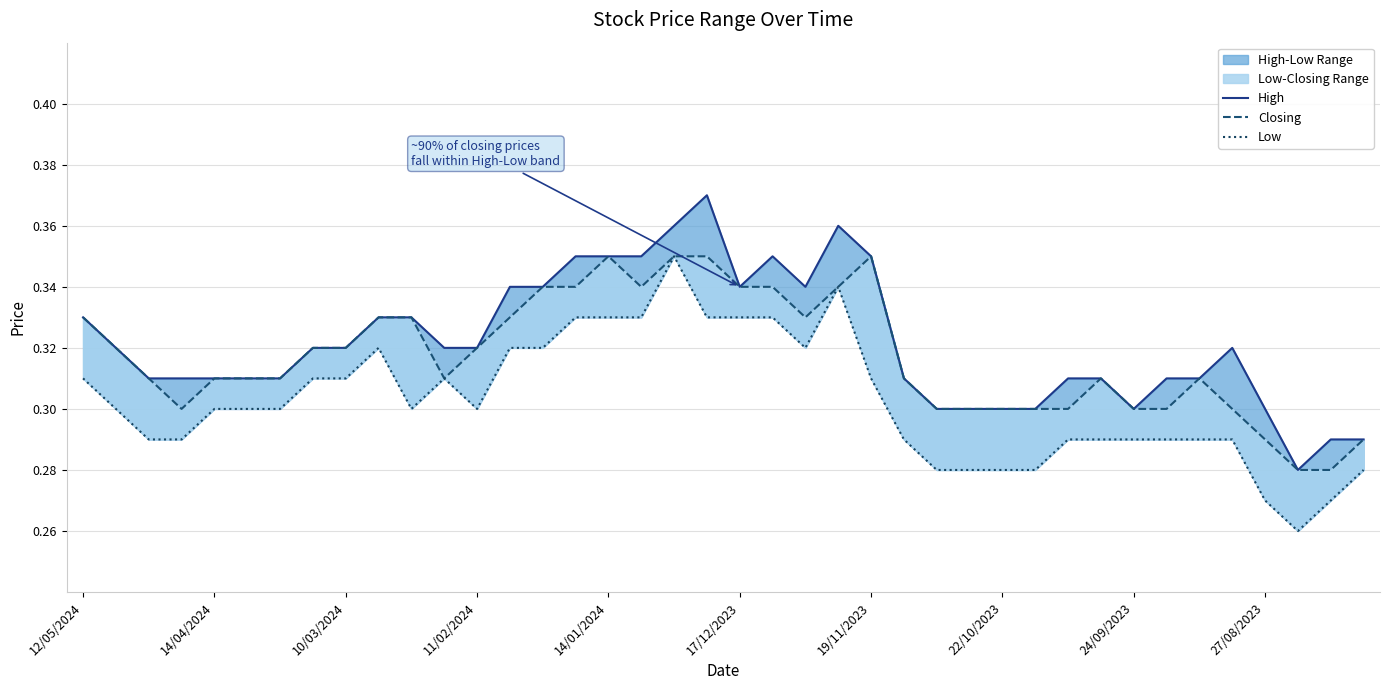

True or false: High has more than 2 points higher than both neighbors.

True